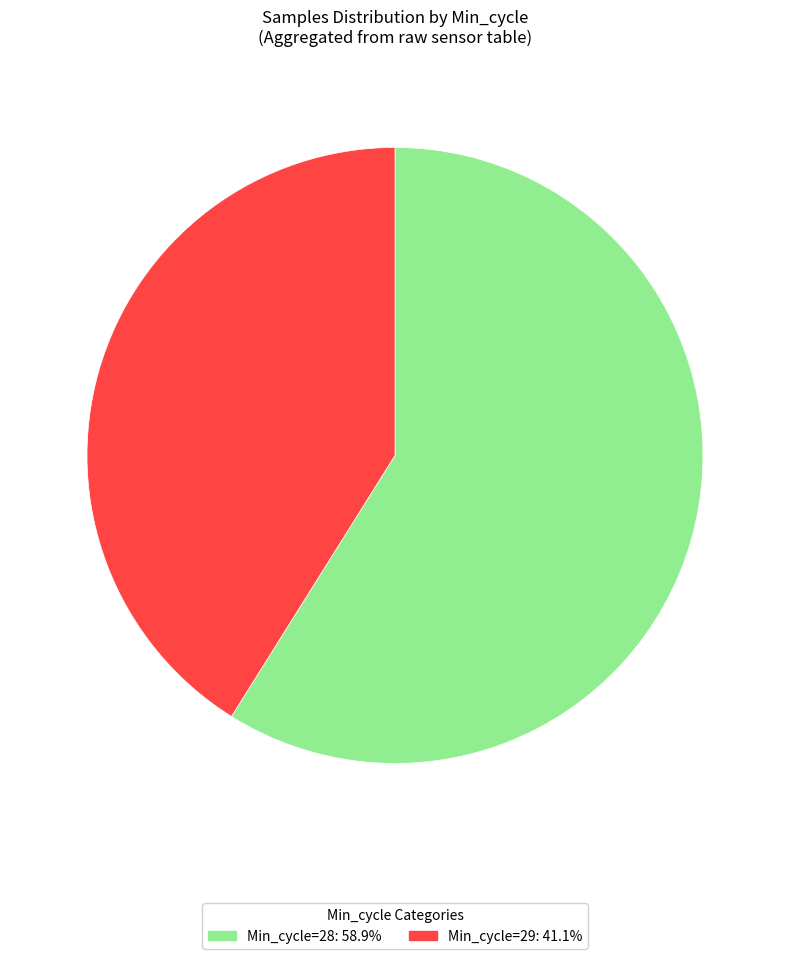

Is there any slice that represents more than half of the pie?

Yes